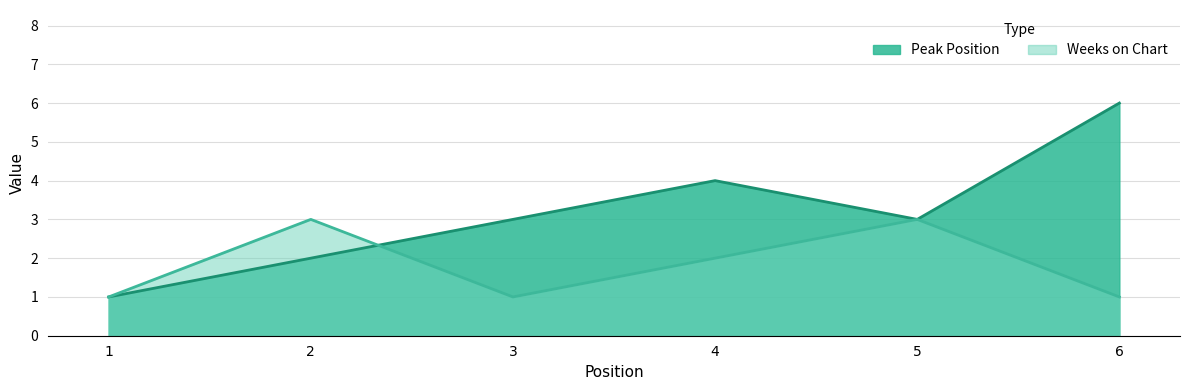

Reading right to left, extract all data points from this chart.

Peak Position: 6	3	4	3	2	1
Weeks on Chart: 1	3	2	1	3	1